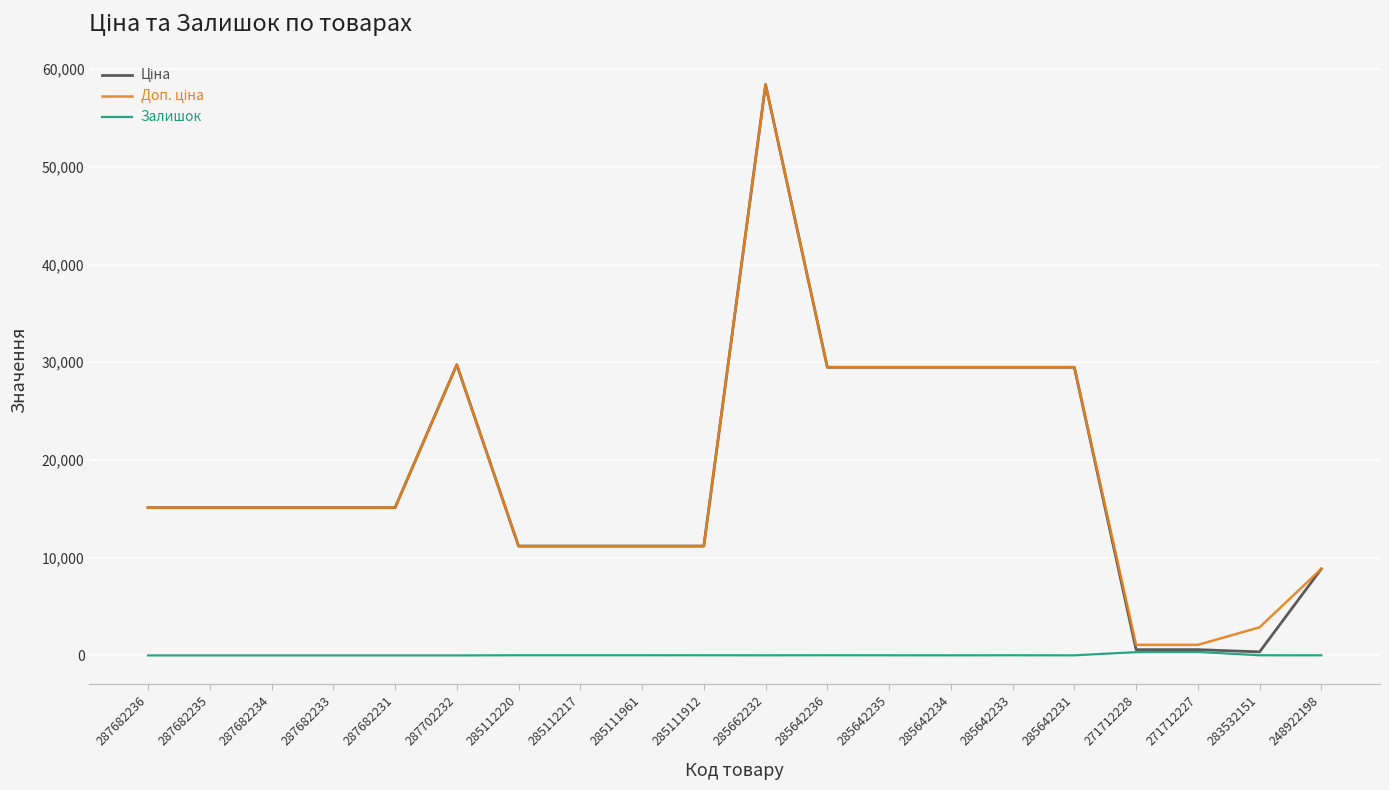

Which label corresponds to the largest value in the chart?

285662232